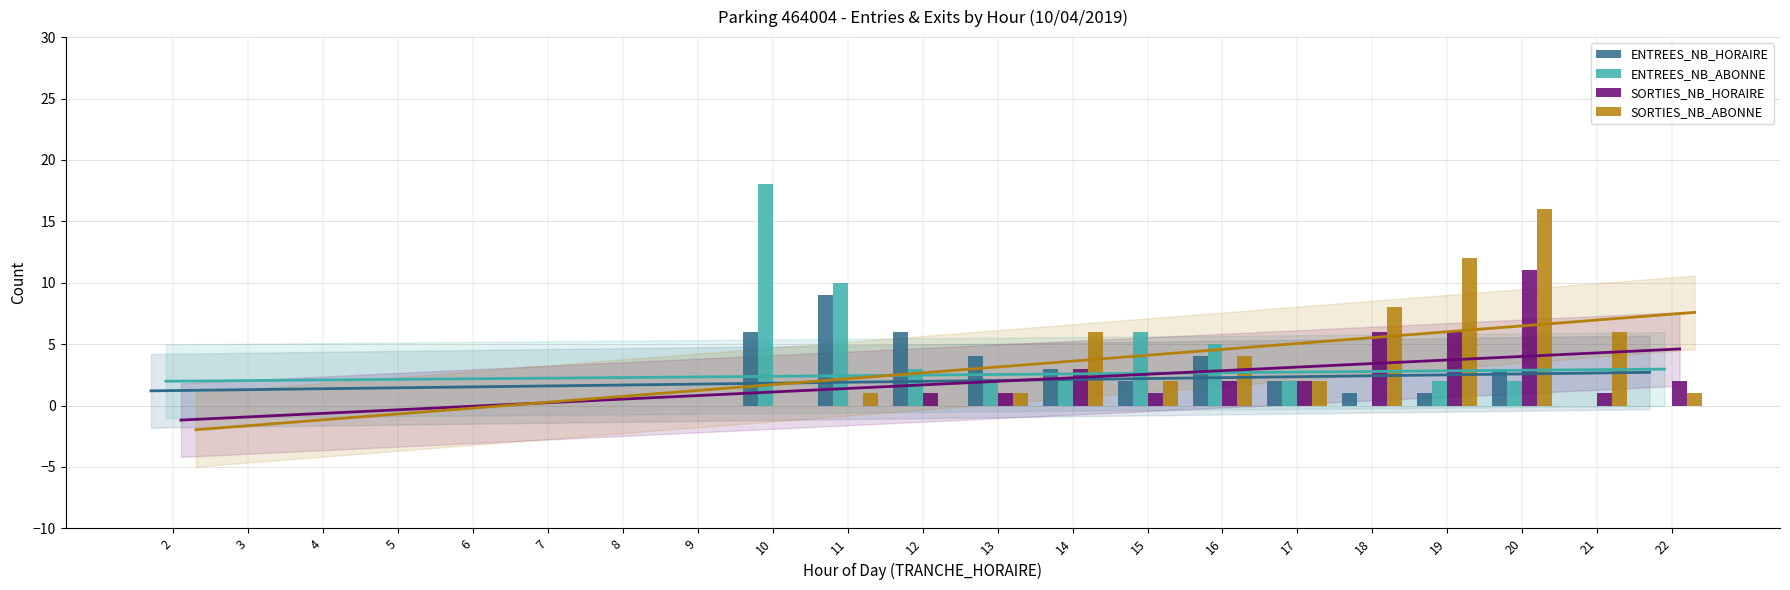

The value of SORTIES_NB_ABONNE at 3 is -9. True or false?

False